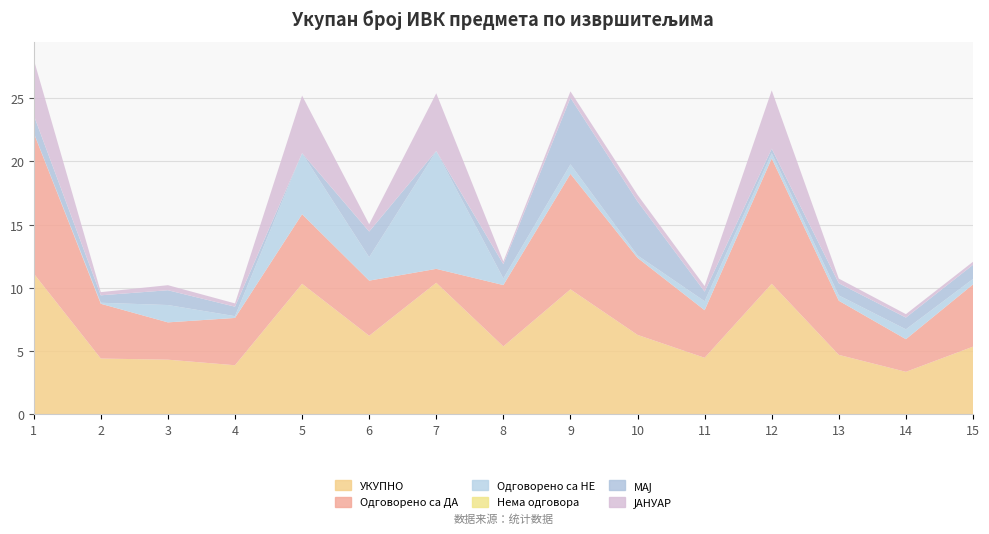

Reading left to right, extract all data points from this chart.

УКУПНО: 1=1113	2=441	3=432	4=388	5=1032	6=621	7=1040	8=537	9=988	10=628	11=447	12=1032	13=470	14=336	15=535
Одговорено са ДА: 1=1112	2=433	3=295	4=374	5=550	6=436	7=110	8=485	9=913	10=609	11=376	12=991	13=428	14=258	15=492
Одговорено са НЕ: 1=1	2=8	3=137	4=14	5=482	6=185	7=930	8=52	9=75	10=19	11=71	12=41	13=42	14=78	15=43
Нема одговора: 1=0	2=0	3=0	4=0	5=0	6=0	7=0	8=0	9=0	10=0	11=0	12=0	13=0	14=0	15=0
МАЈ: 1=139	2=59	3=117	4=75	5=1	6=203	7=2	8=113	9=526	10=427	11=76	12=36	13=96	14=93	15=112
ЈАНУАР: 1=441	2=25	3=40	4=26	5=455	6=58	7=456	8=22	9=51	10=52	11=44	12=461	13=37	14=27	15=24